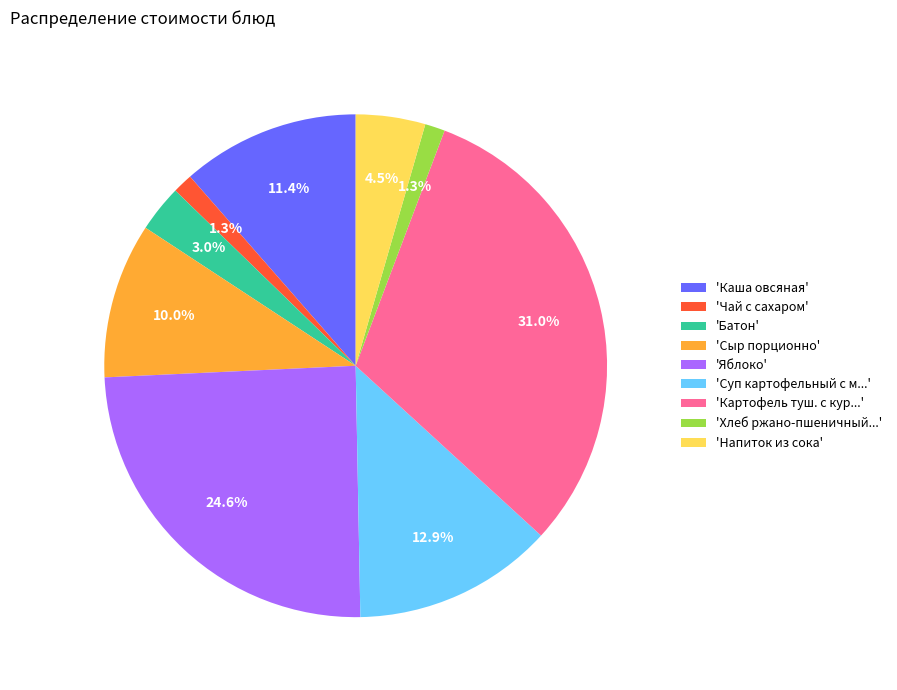

What percentage is NOT represented by 'Сыр порционно'?

90.0%